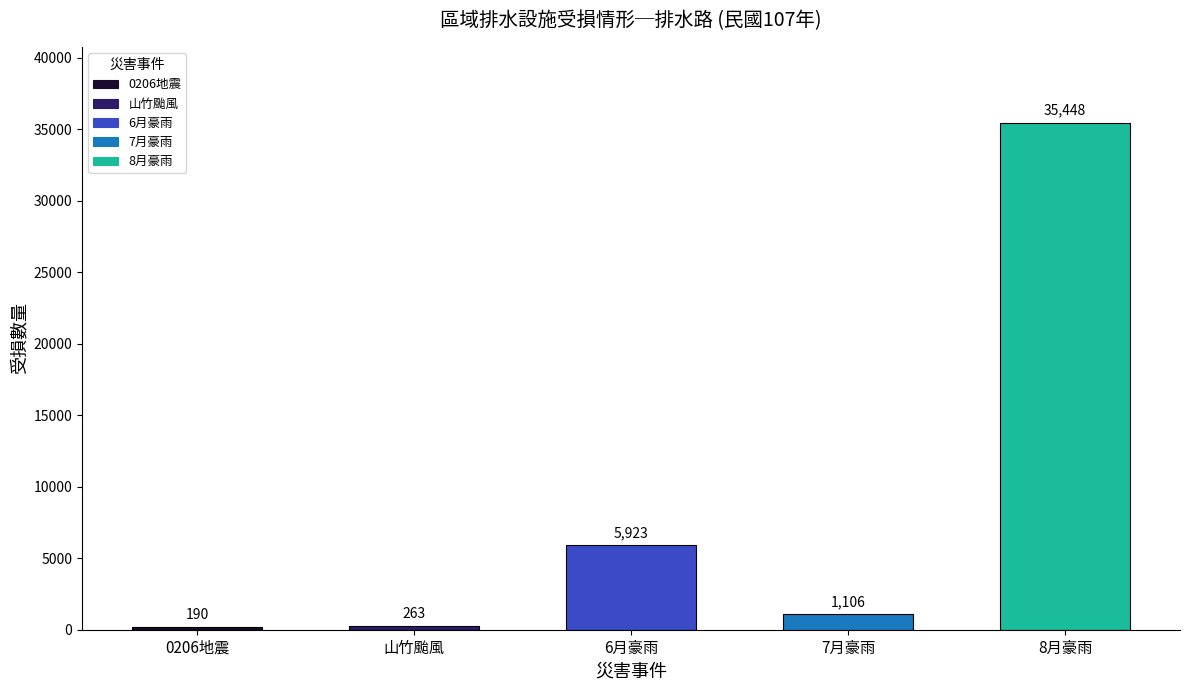

What is the label of the 2nd bar from the right?

7月豪雨